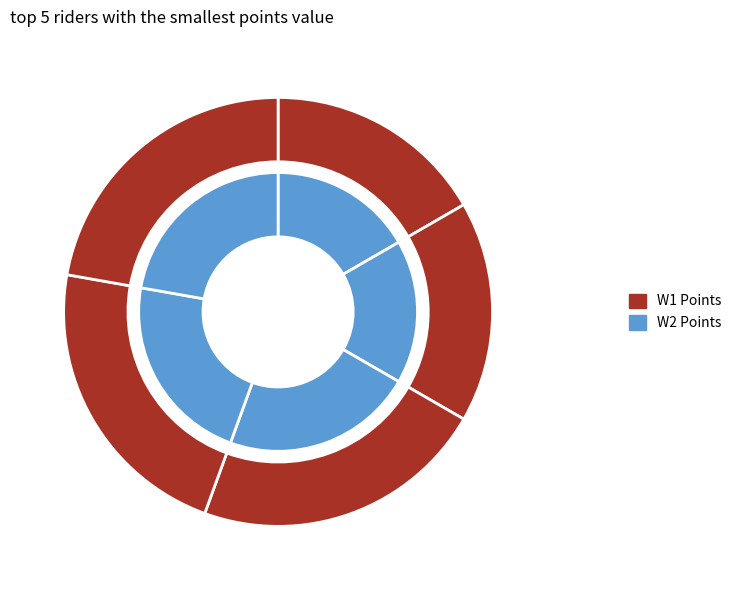

What percentage do Nore Willemse and Fiene van Gestel together represent?

16.2%